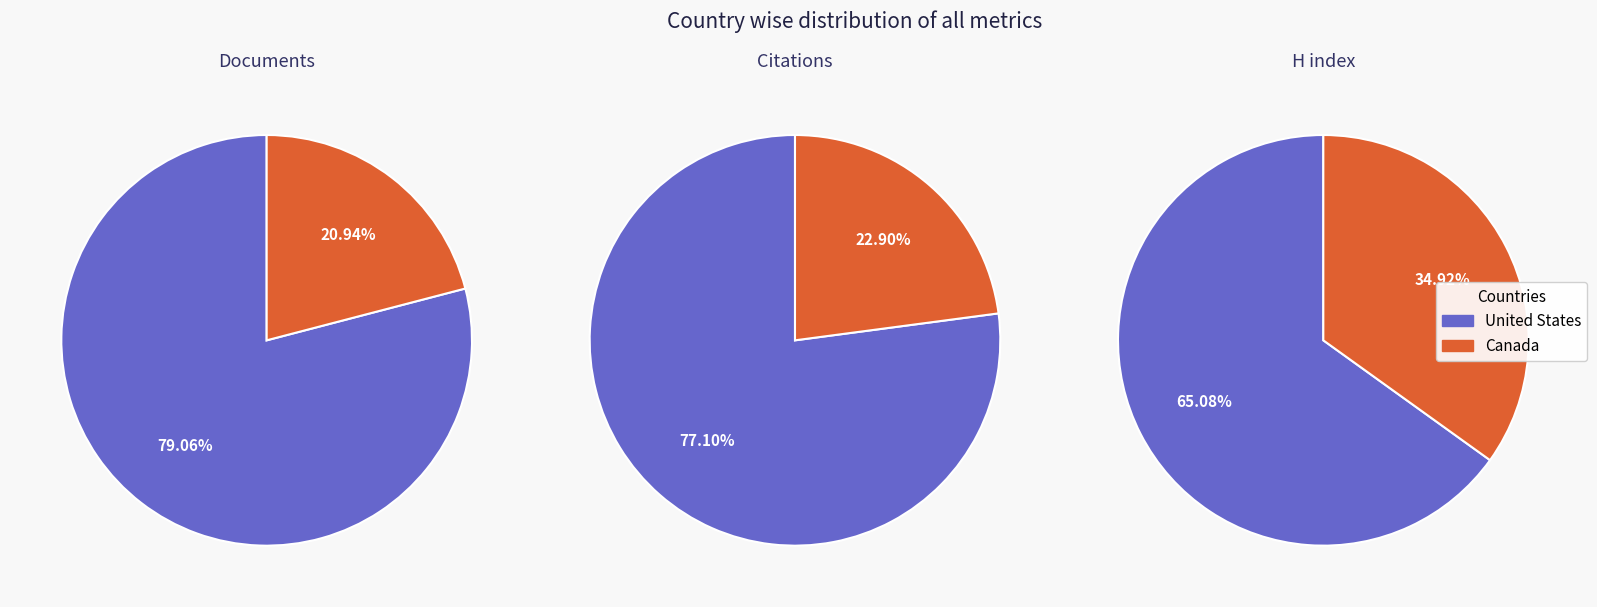

What portion of the pie excludes Canada?

79.1%